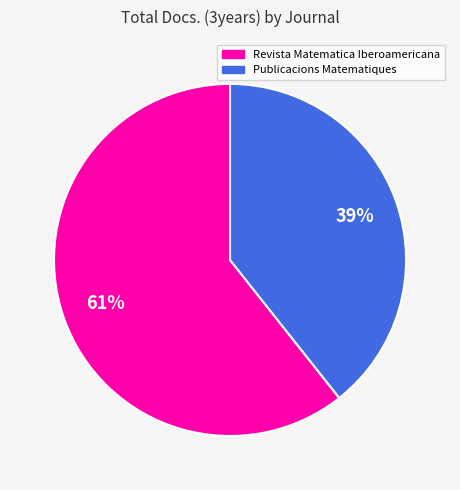

To the nearest percent, what percentage of the pie is Publicacions Matematiques?

39%